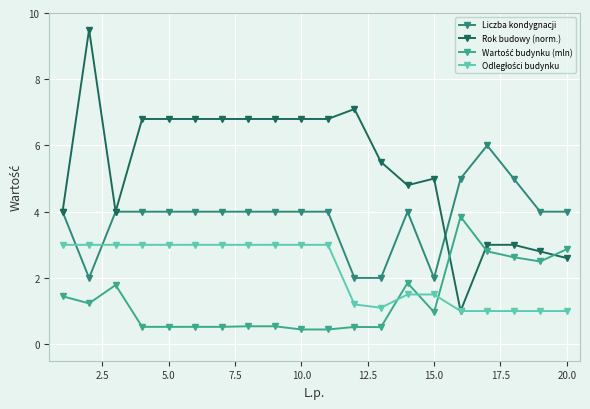

What is the highest value of the Rok budowy (norm.) series?

9.5